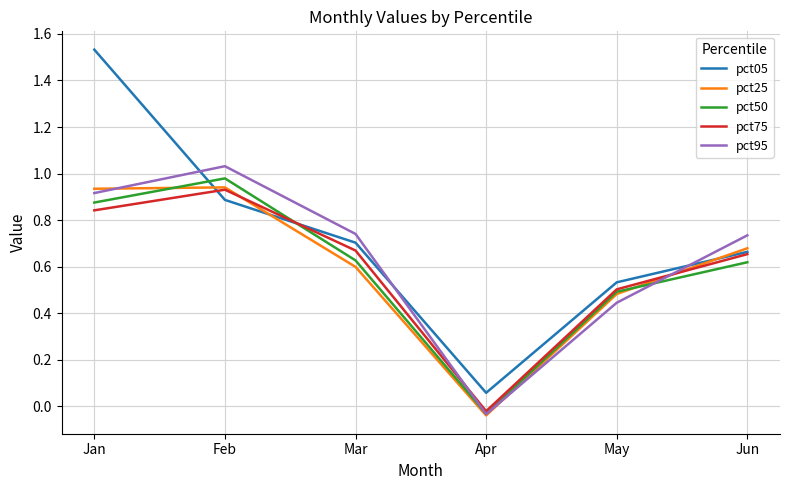

Which series has the widest spread of values?

pct05